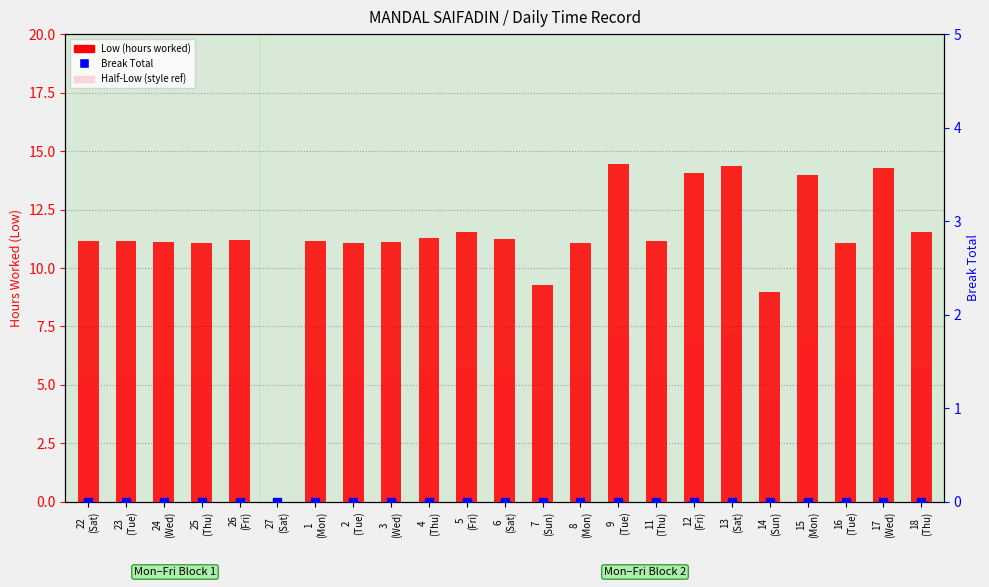

Which series contains the highest Y value?

Low (hours worked)